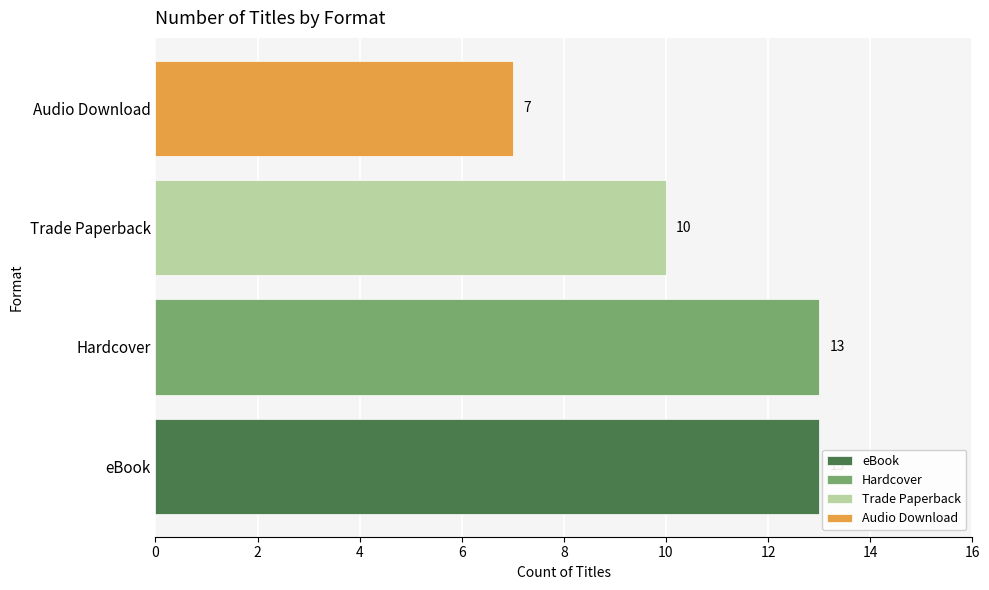

How many distinct data groups are displayed?

1